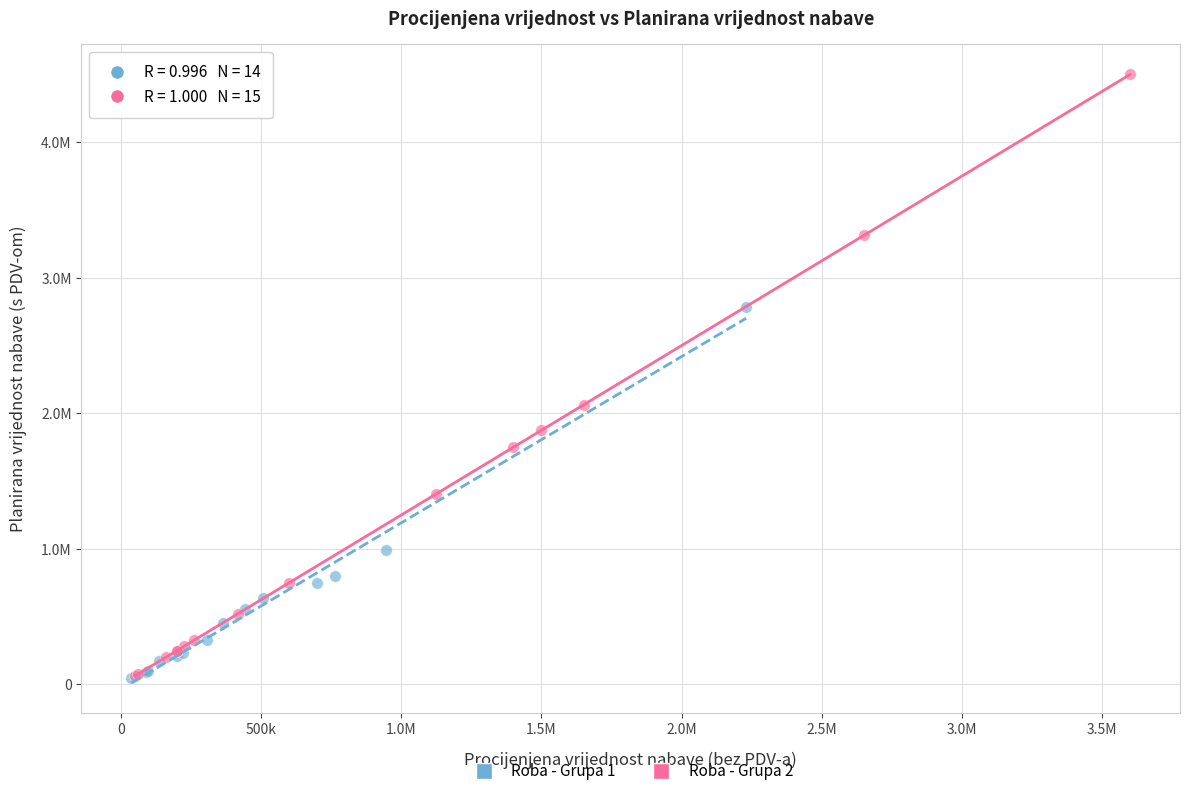

Which series contains the highest Y value?

Roba - Grupa 2